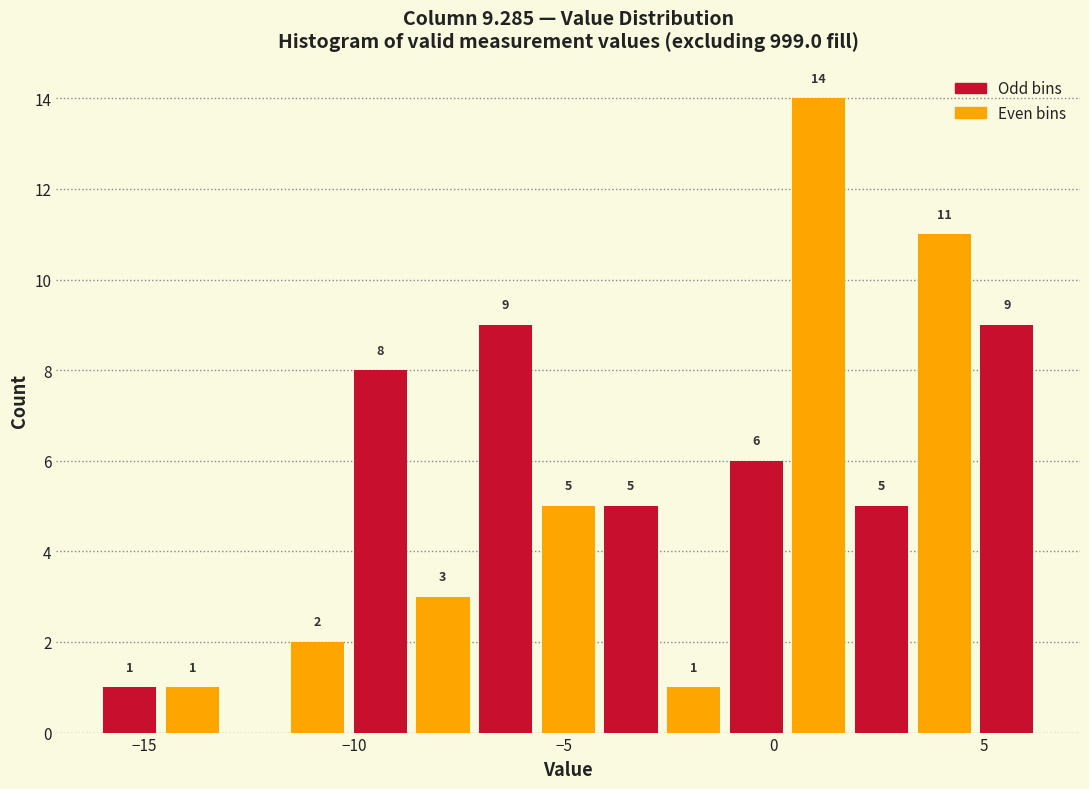

Read against the x-axis, roughly where is the centre of the tallest bar?

1.0